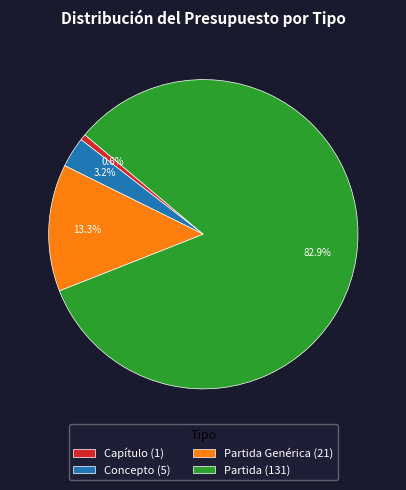

Is there a majority slice in this chart?

Yes